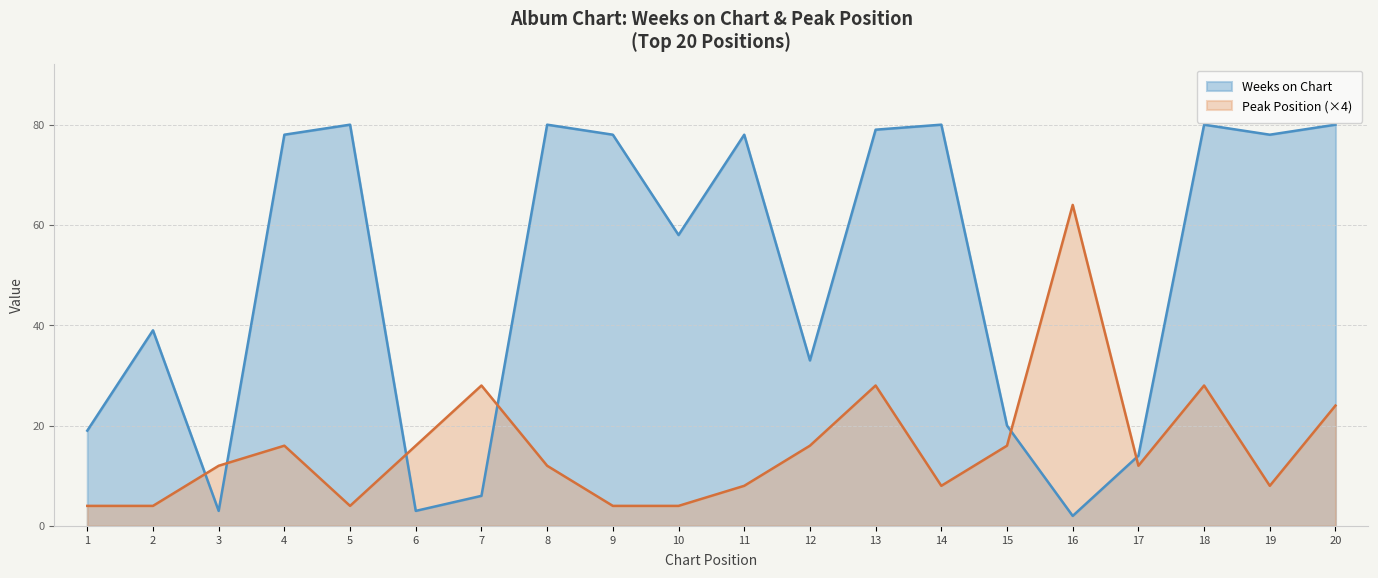

What are all the series names shown in the legend?

Weeks on Chart, Peak Position (×4)